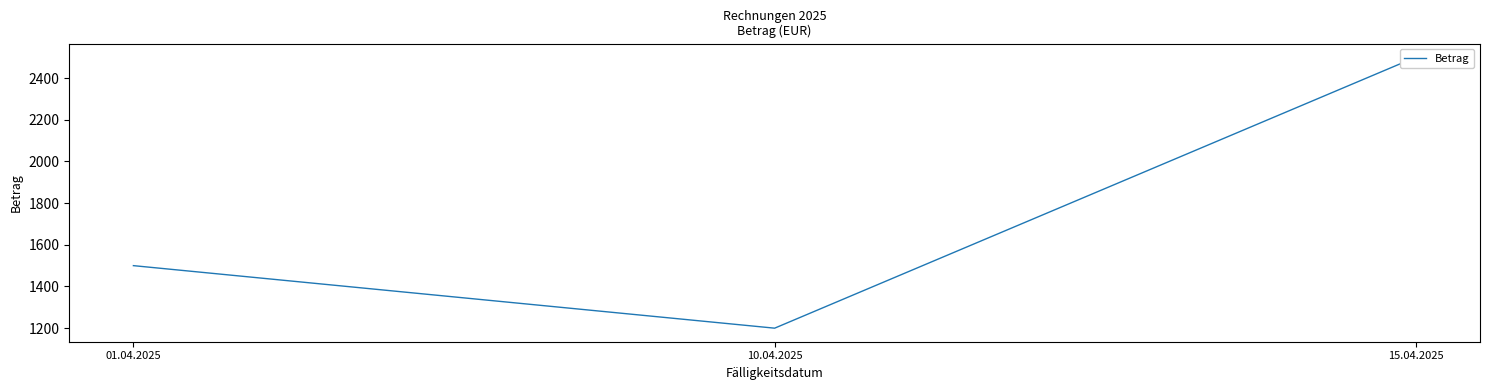

How many values exceed 1500?

1